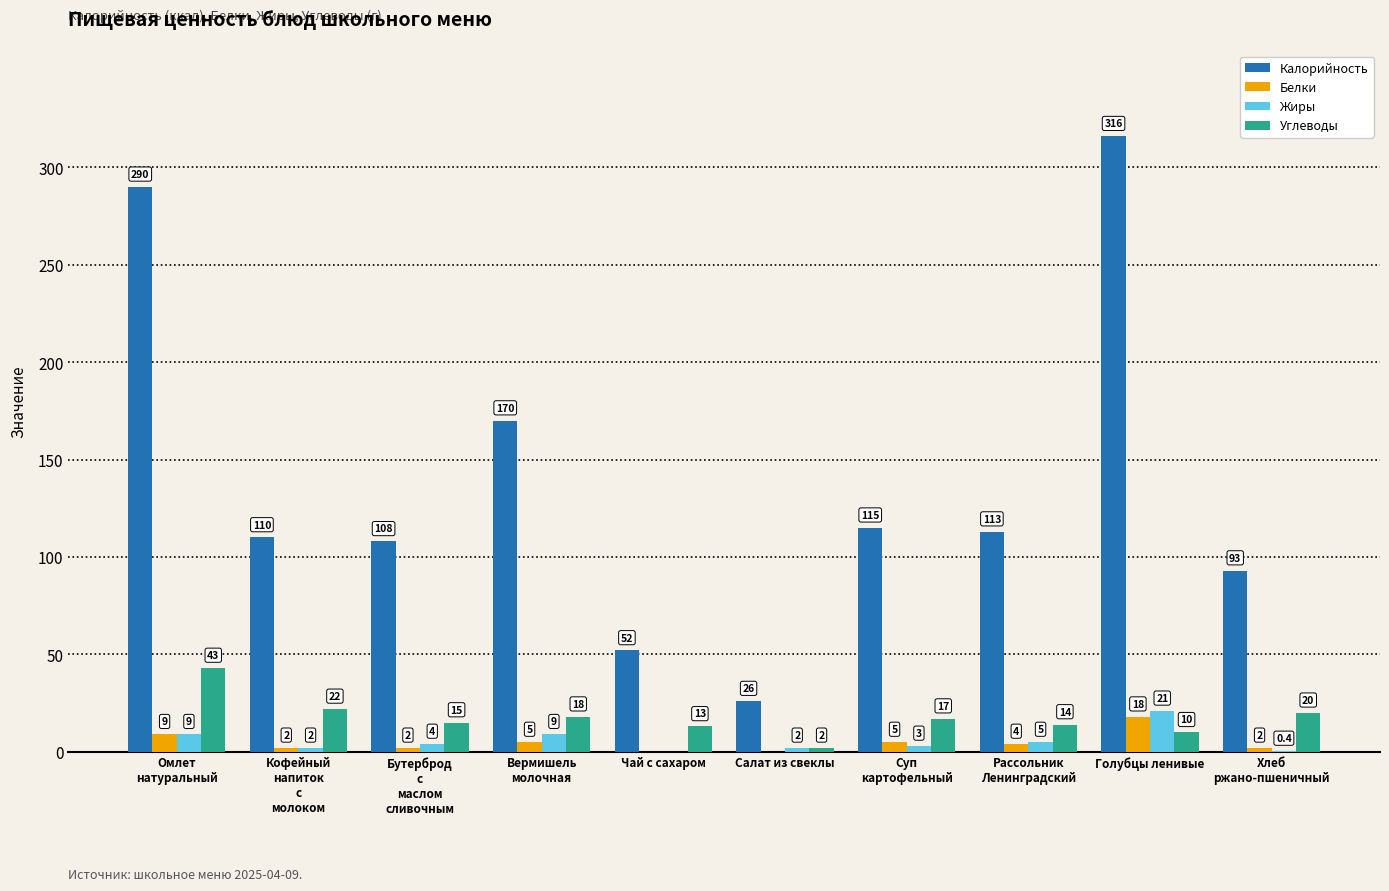

Where does the Калорийность series first go above 113?

Омлет
натуральный